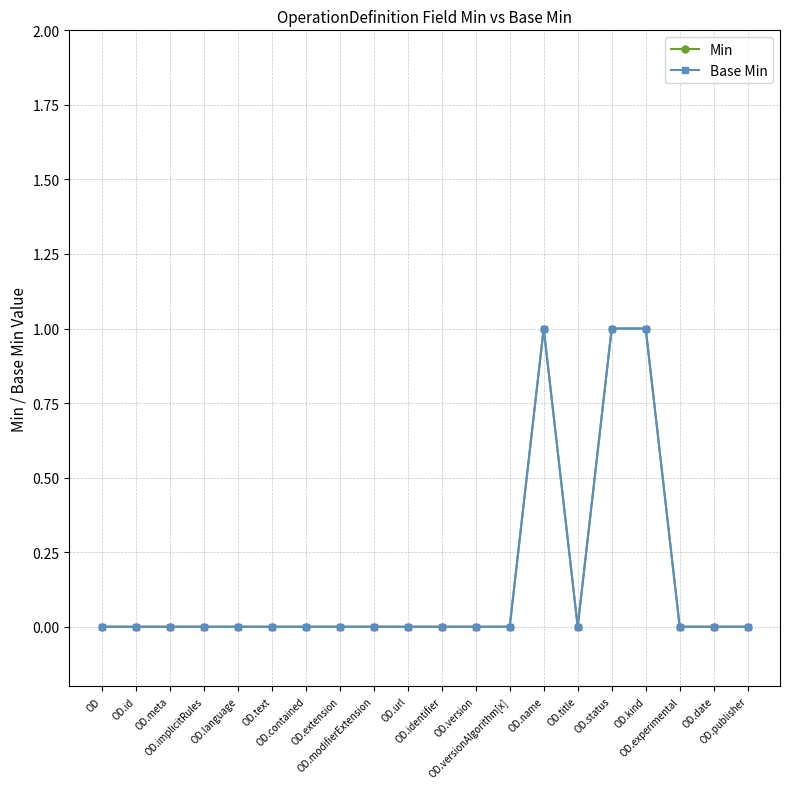

Which series has the largest total across all categories?

Min